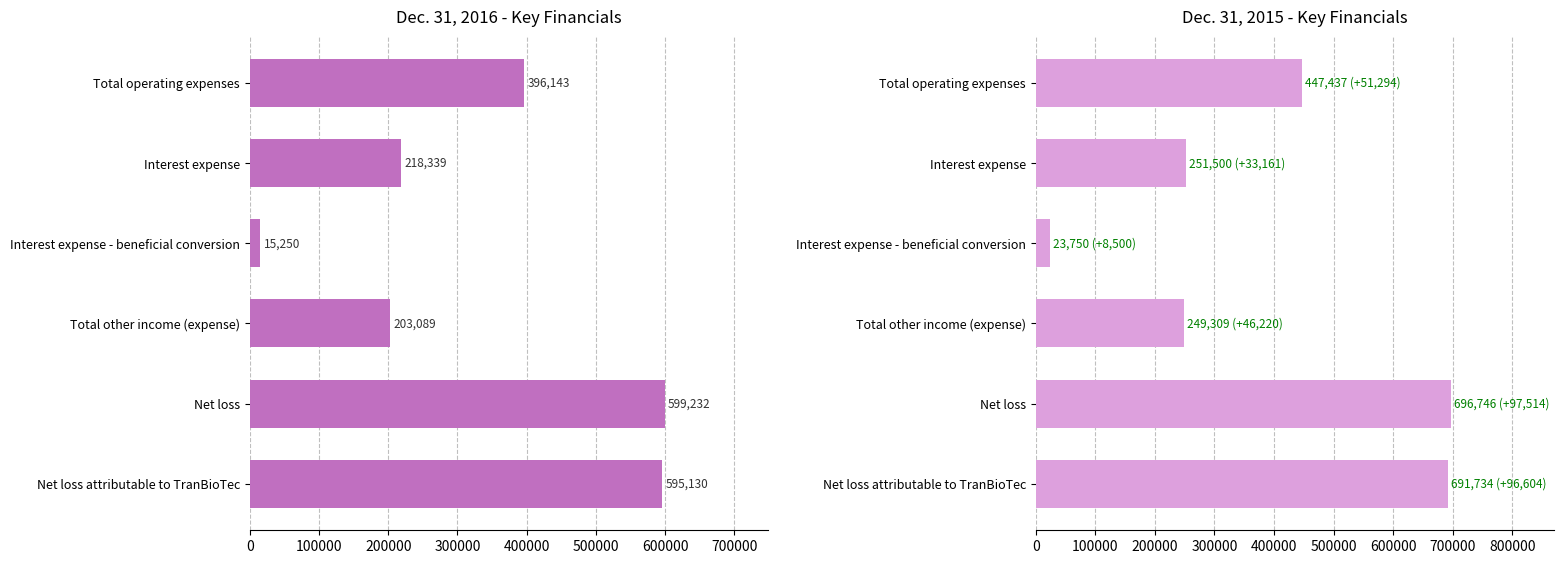

How many categories are shown in the chart?

6